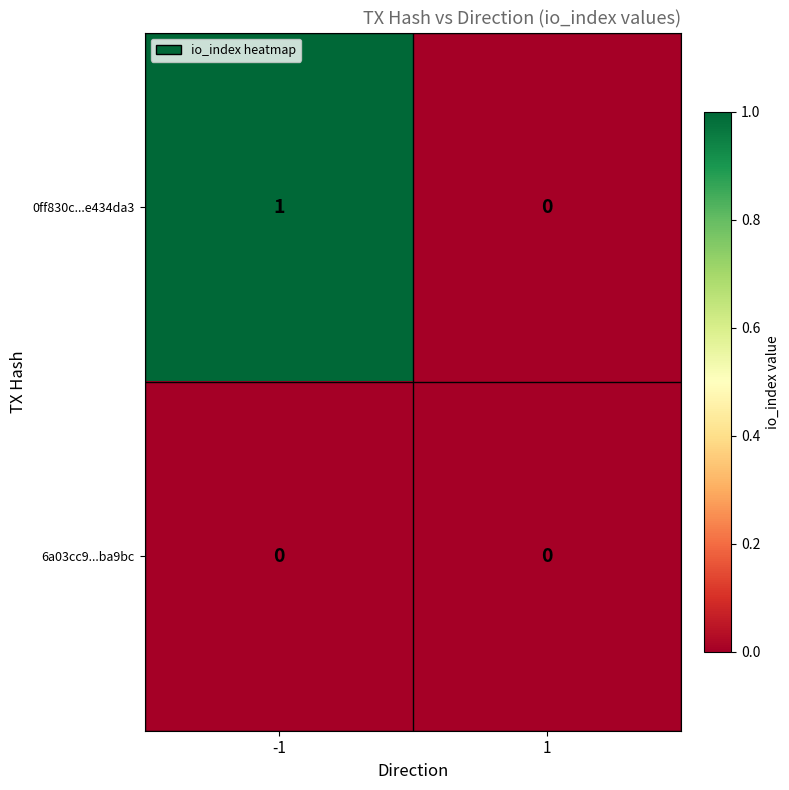

Reading left to right, list all the values displayed in this chart.

0ff830c...e434da3: -1=1	1=0
6a03cc9...ba9bc: -1=0	1=0